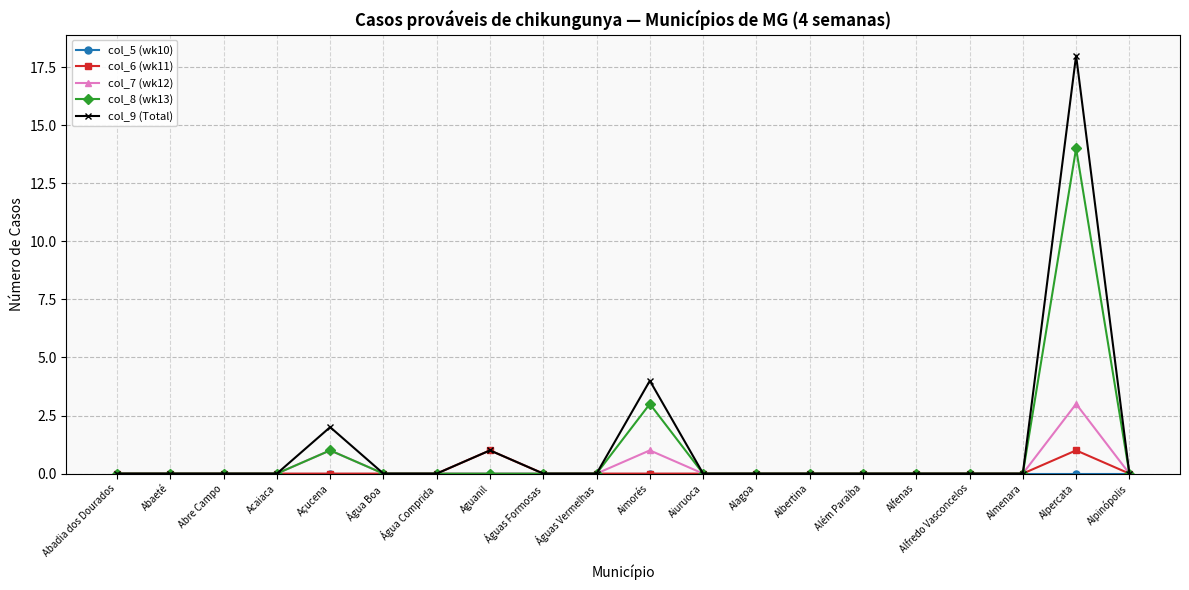

Which category has the highest value across all series?

Alpercata